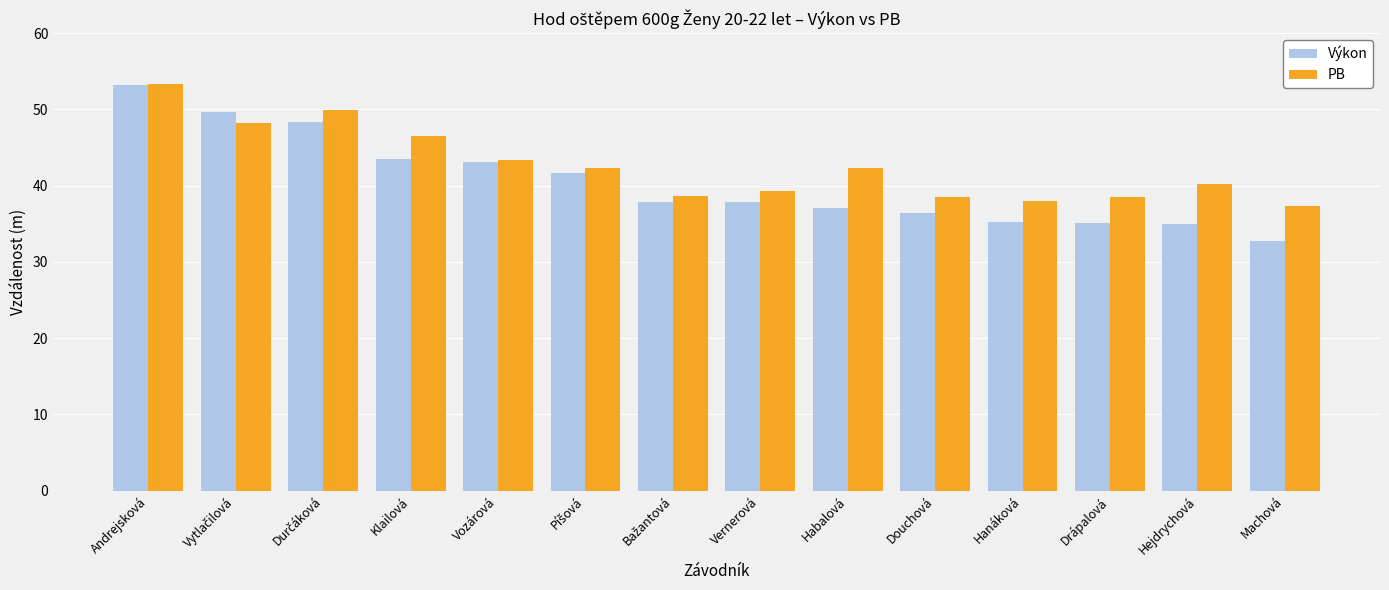

What is the label of the 14th bar from the left?

Machová